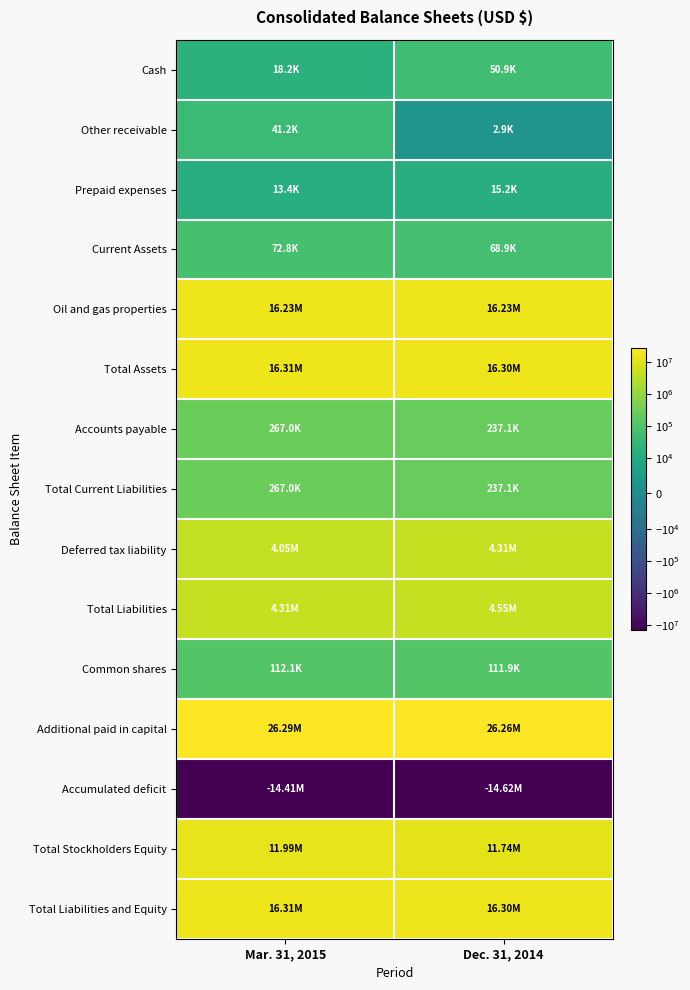

Reading left to right, extract all data points from this chart.

Cash: Mar. 31, 2015=18233	Dec. 31, 2014=50883
Other receivable: Mar. 31, 2015=41175	Dec. 31, 2014=2884
Prepaid expenses: Mar. 31, 2015=13374	Dec. 31, 2014=15180
Current Assets: Mar. 31, 2015=72782	Dec. 31, 2014=68947
Oil and gas properties: Mar. 31, 2015=16234119	Dec. 31, 2014=16227485
Total Assets: Mar. 31, 2015=16306901	Dec. 31, 2014=16296432
Accounts payable: Mar. 31, 2015=267026	Dec. 31, 2014=237122
Total Current Liabilities: Mar. 31, 2015=267026	Dec. 31, 2014=237122
Deferred tax liability: Mar. 31, 2015=4045259	Dec. 31, 2014=4314420
Total Liabilities: Mar. 31, 2015=4312285	Dec. 31, 2014=4551542
Common shares: Mar. 31, 2015=112078	Dec. 31, 2014=111874
Additional paid in capital: Mar. 31, 2015=26290901	Dec. 31, 2014=26256682
Accumulated deficit: Mar. 31, 2015=-14411246	Dec. 31, 2014=-14623572
Total Stockholders Equity: Mar. 31, 2015=11994616	Dec. 31, 2014=11744890
Total Liabilities and Equity: Mar. 31, 2015=16306901	Dec. 31, 2014=16296432